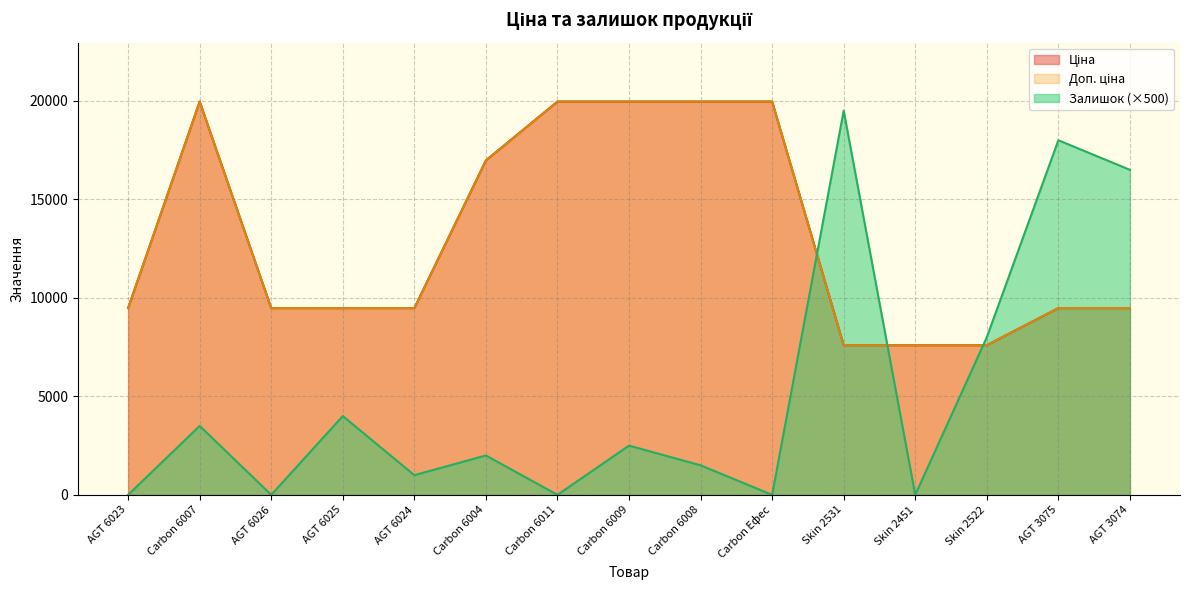

How many times do Доп. ціна and Залишок cross each other?

3